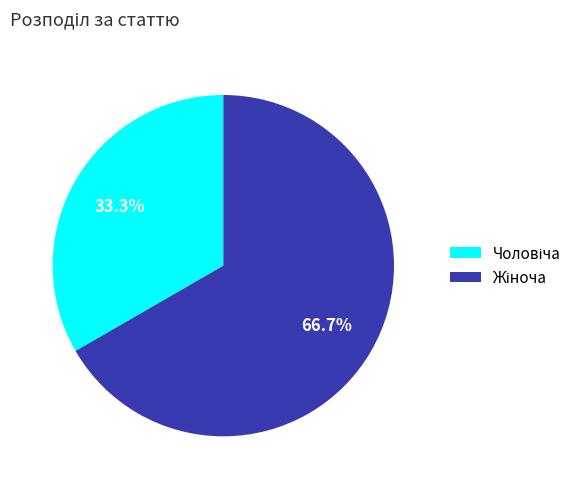

Is there any slice that represents more than half of the pie?

Yes